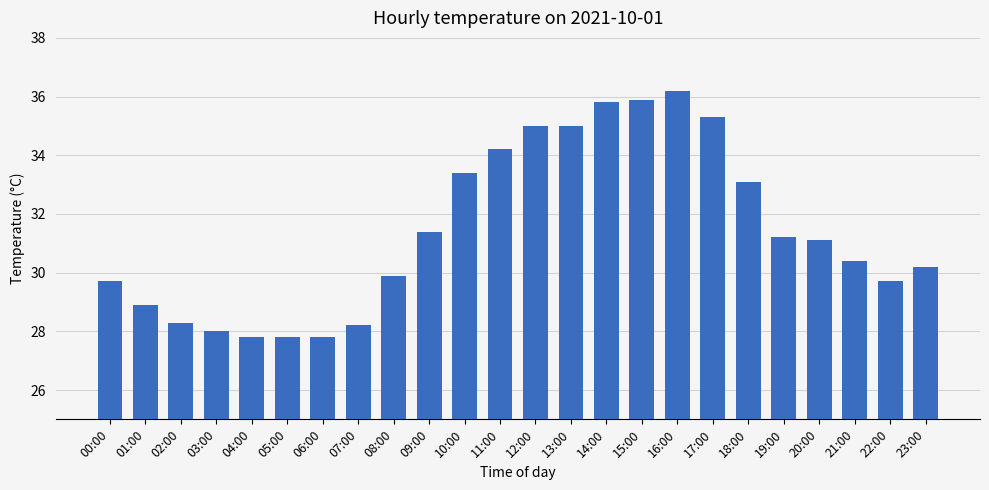

What is the label of the 17th bar from the right?

07:00